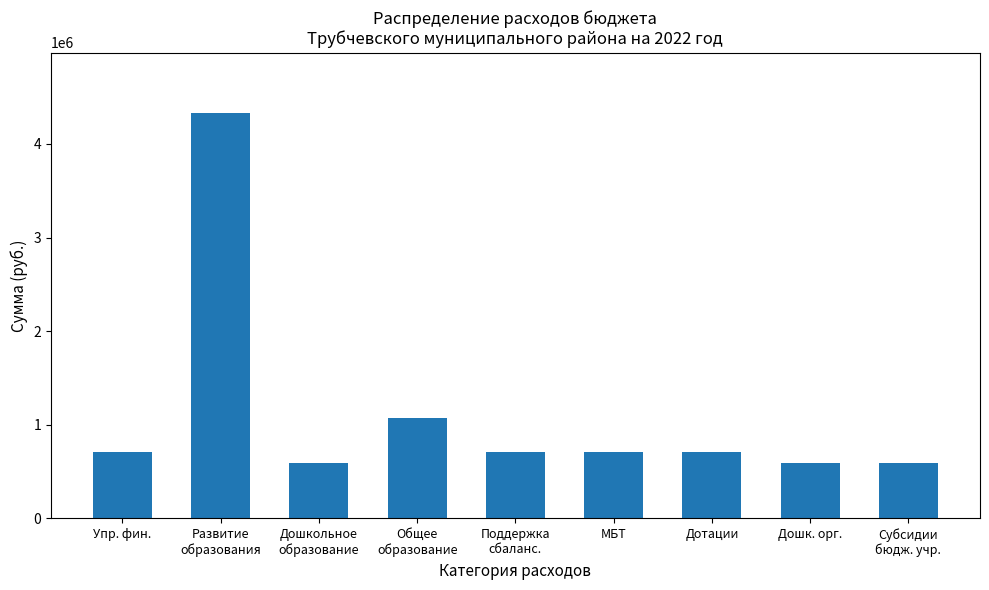

What is the greatest value displayed?

4327520